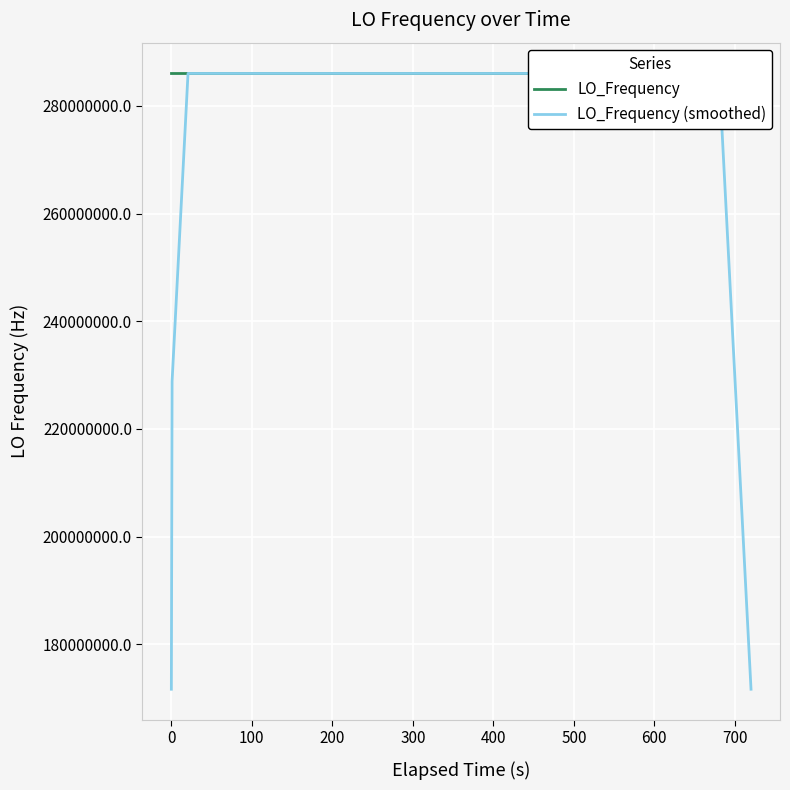

Which series has the widest spread of values?

LO_Frequency (smoothed)